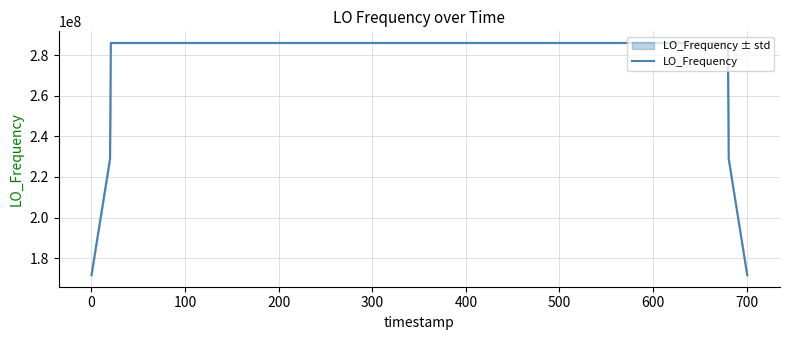

What is the lowest value of the LO_Frequency series?

171628199.5